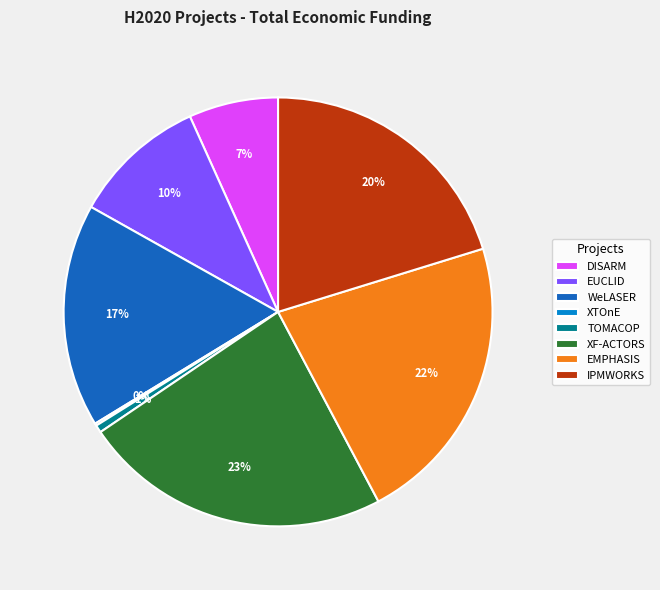

What is the largest slice in the pie chart?

XF-ACTORS